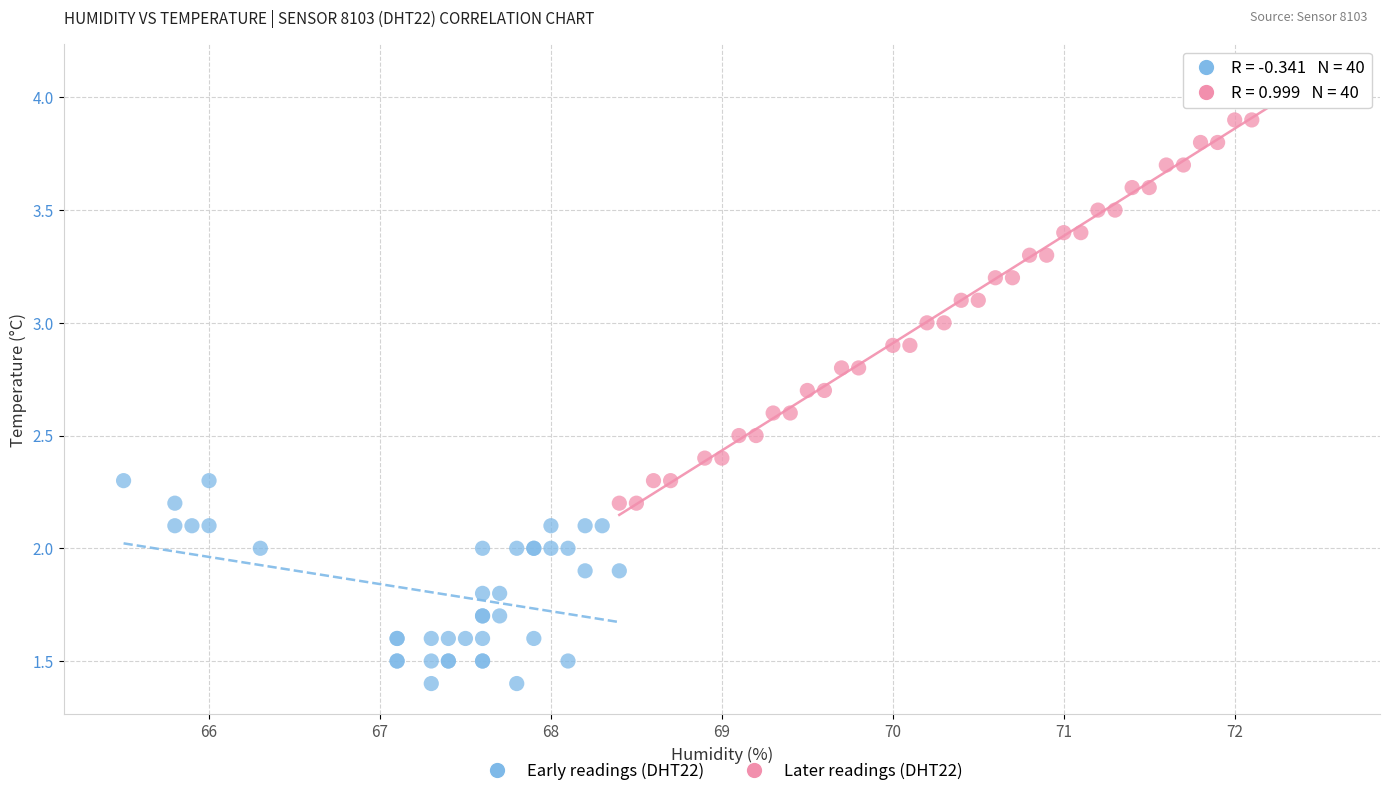

Which series has the widest spread of Y values?

Later readings (DHT22)